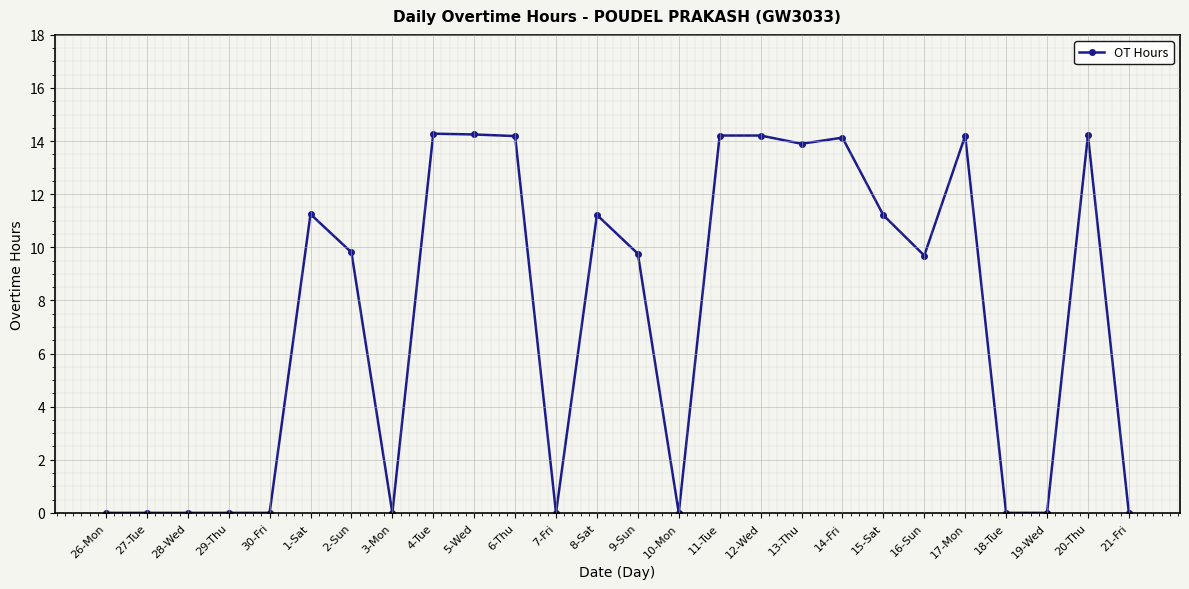

How many data points are less than 9?

11